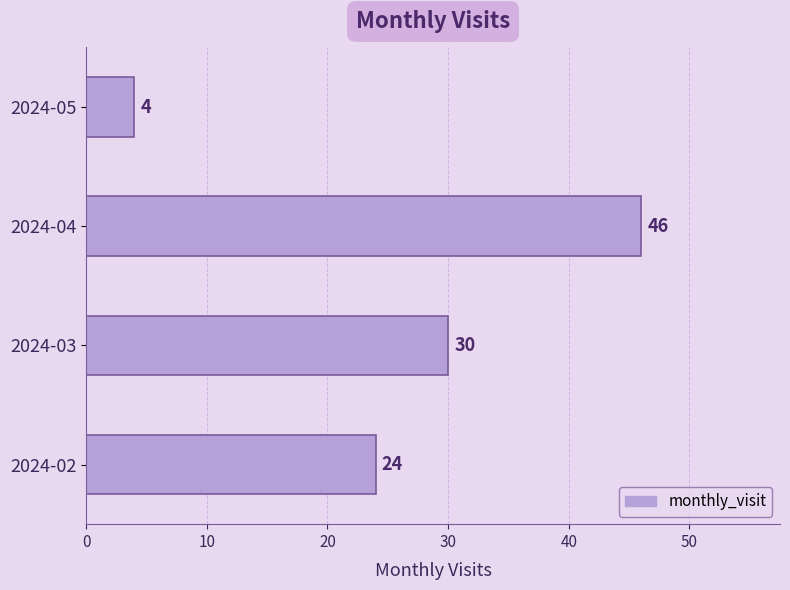

Rank the categories by value from highest to lowest.

2024-04, 2024-03, 2024-02, 2024-05